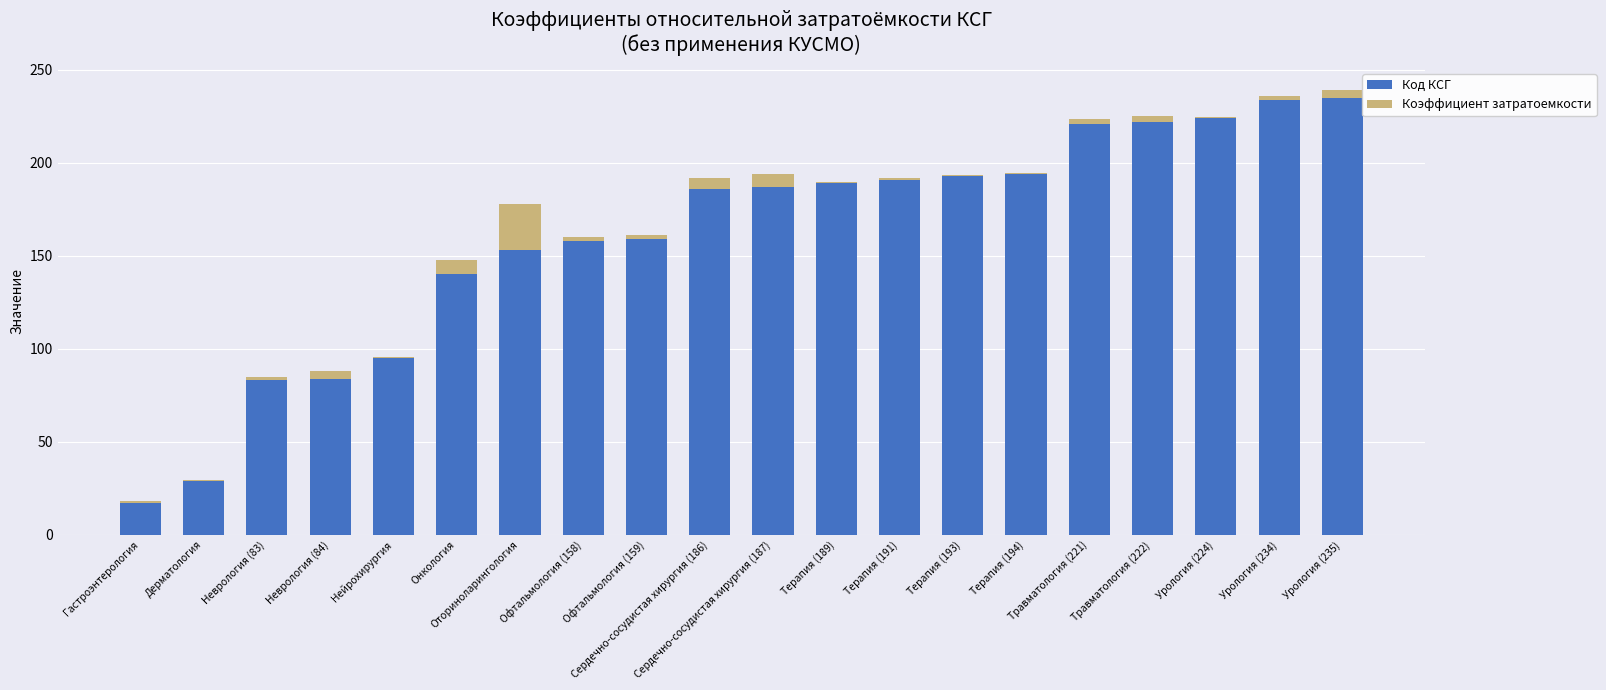

What is the maximum value for Код КСГ?

235.0